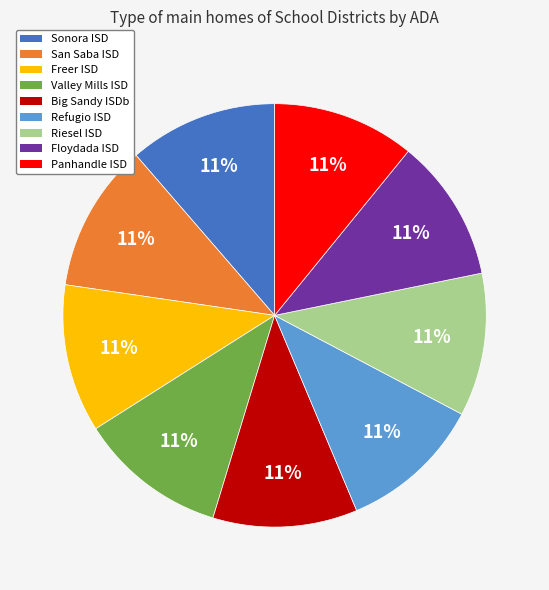

The Floydada ISD slice represents 11% of the pie. True or false?

True